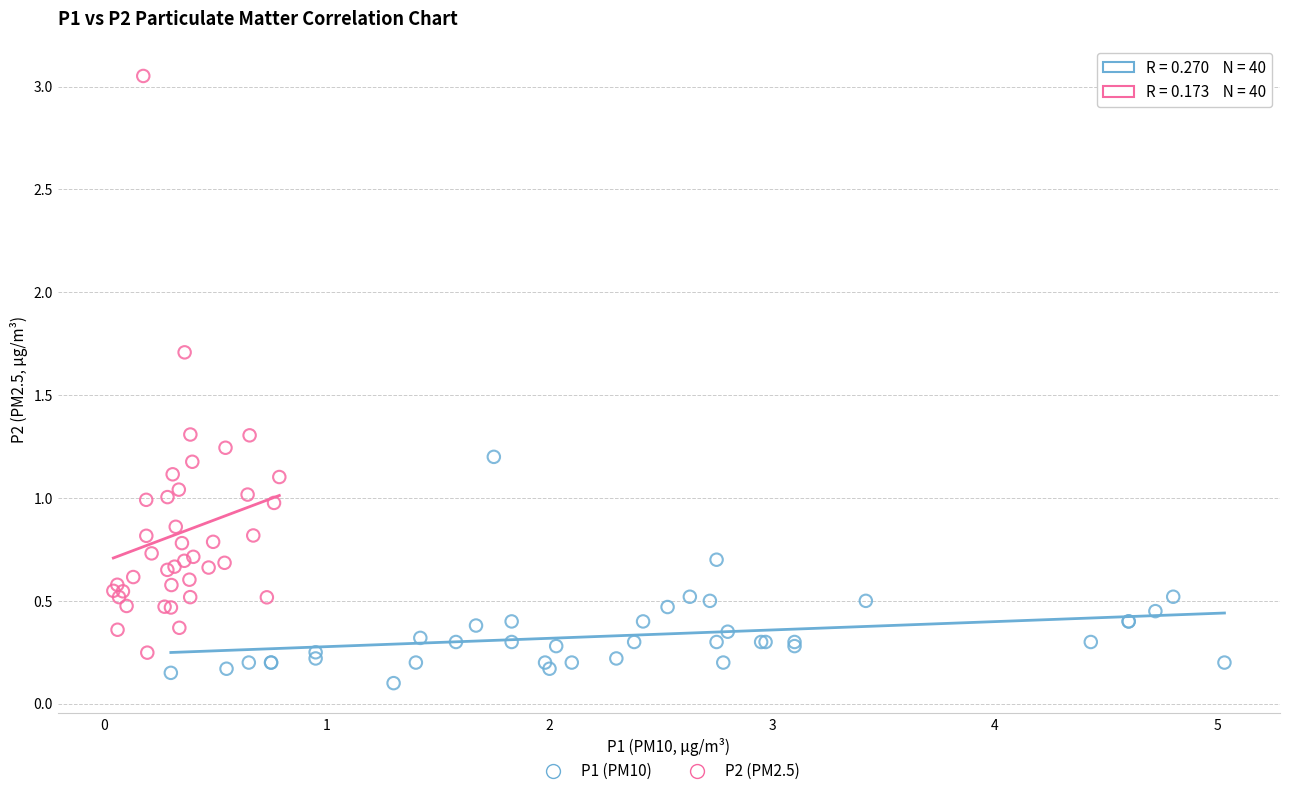

Which series reaches the maximum Y coordinate?

P2 (PM2.5)